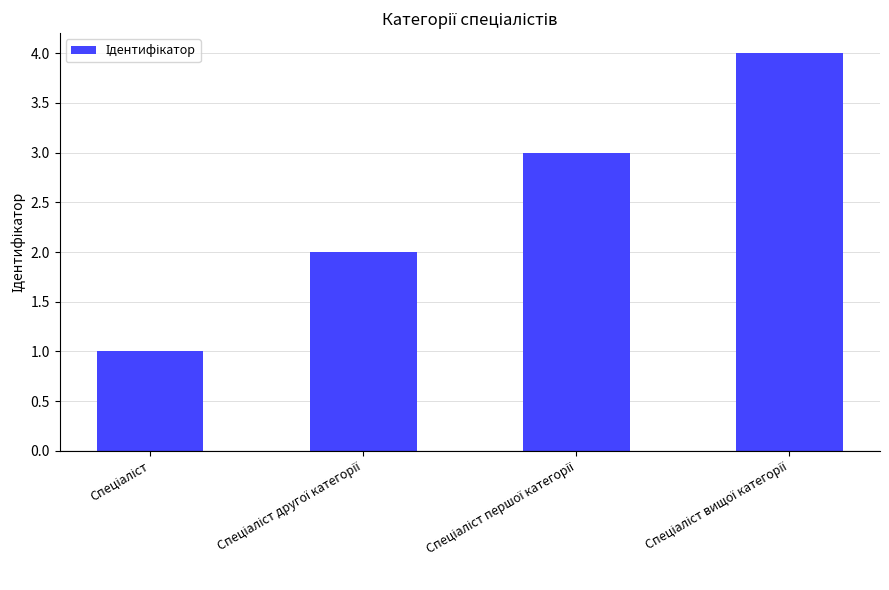

What is the difference between the maximum and minimum values?

3